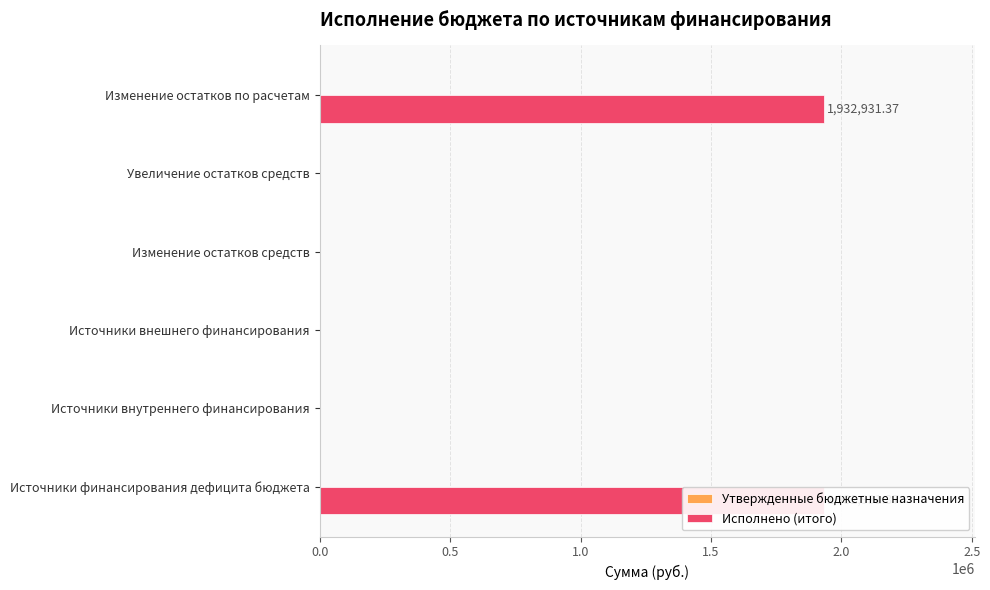

Between 0.0 and 2.5, which series saw the biggest shift?

Утвержденные бюджетные назначения